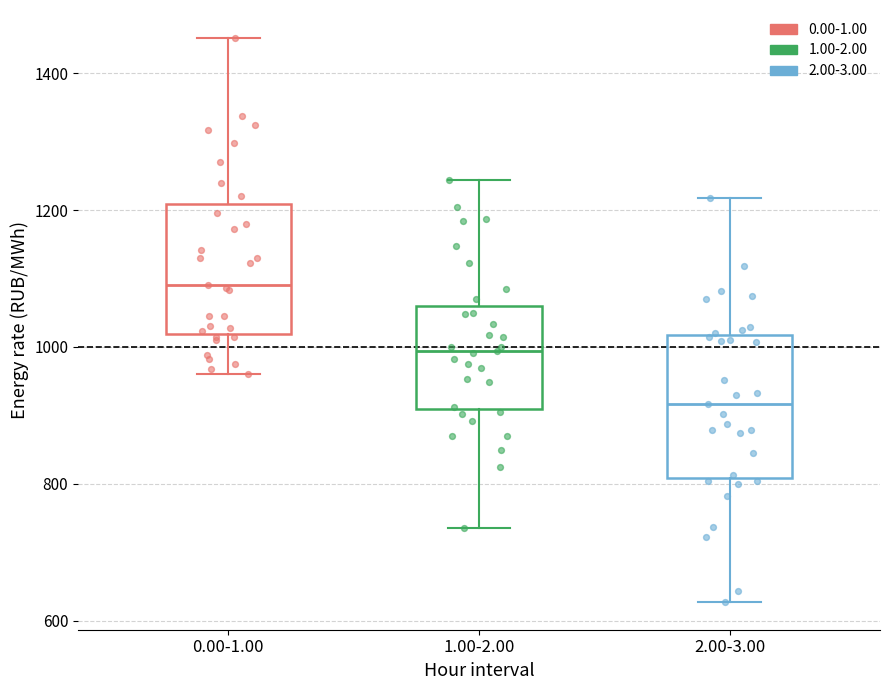

Reading left to right, transcribe this box plot: for each box, give where its median line is, the range the box spans, and where its two whiskers end, as read against the y-axis. The values are not printed on the chart, so give them approximately, as read against the axis.

0.00-1.00: median 1100, box 1020 to 1200, whiskers 960 to 1460
1.00-2.00: median 1000, box 900 to 1060, whiskers 740 to 1240
2.00-3.00: median 920, box 800 to 1020, whiskers 620 to 1220